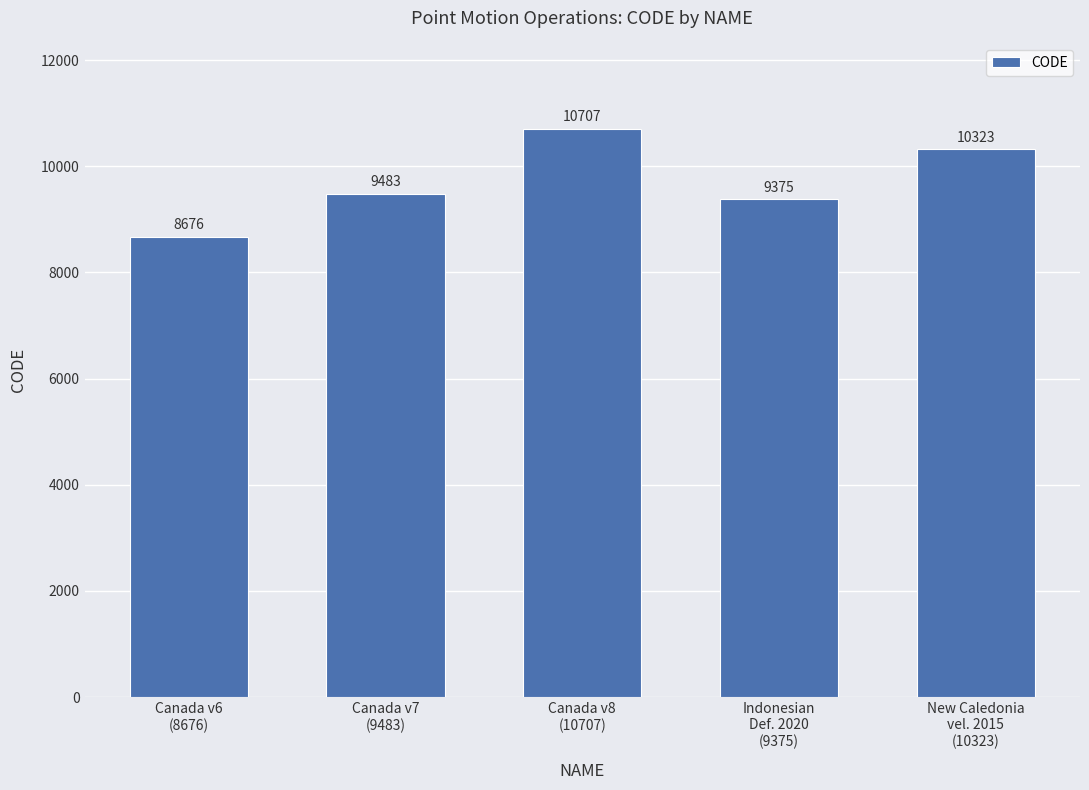

Rank the categories by value from lowest to highest.

Canada v6
(8676), Indonesian
Def. 2020
(9375), Canada v7
(9483), New Caledonia
vel. 2015
(10323), Canada v8
(10707)